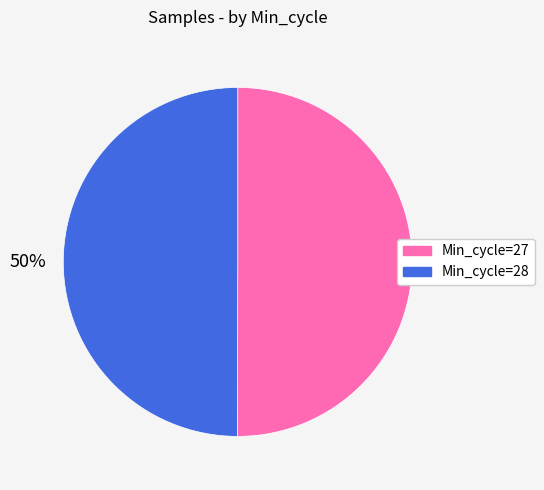

To the nearest percent, what is the average slice percentage?

50%